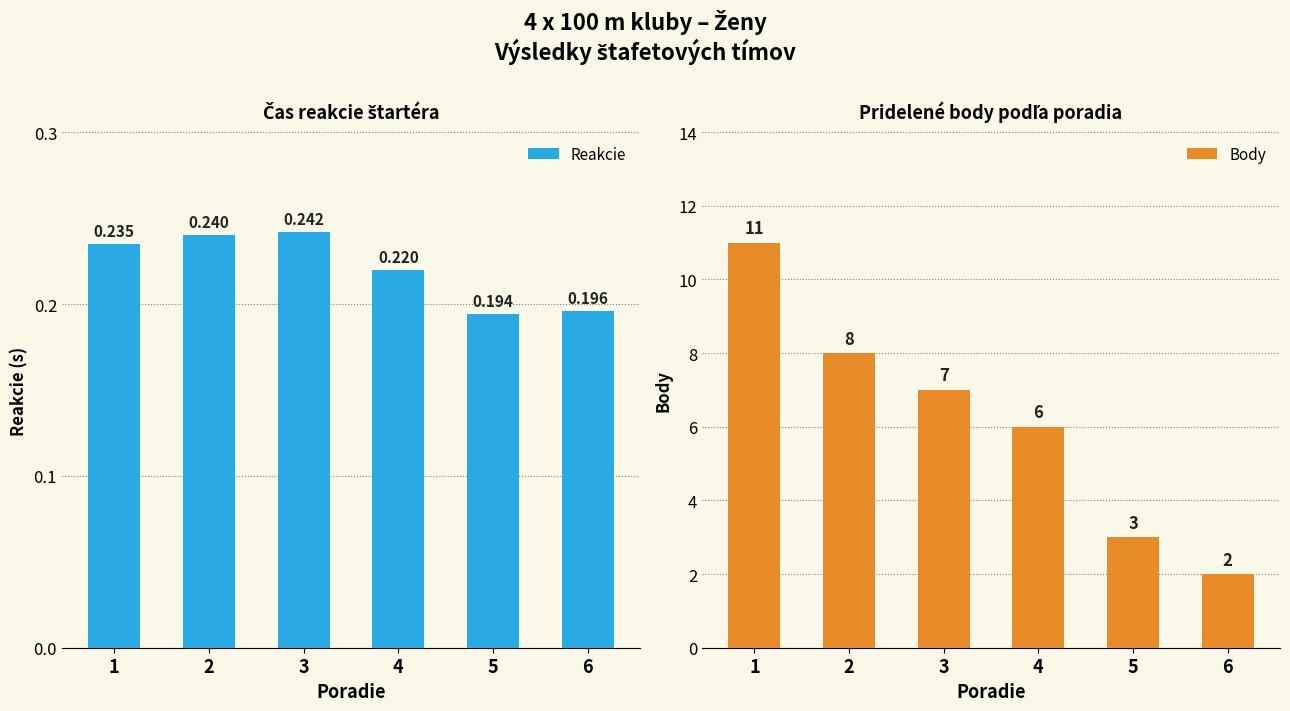

What are all the series names shown in the legend?

Reakcie, Body